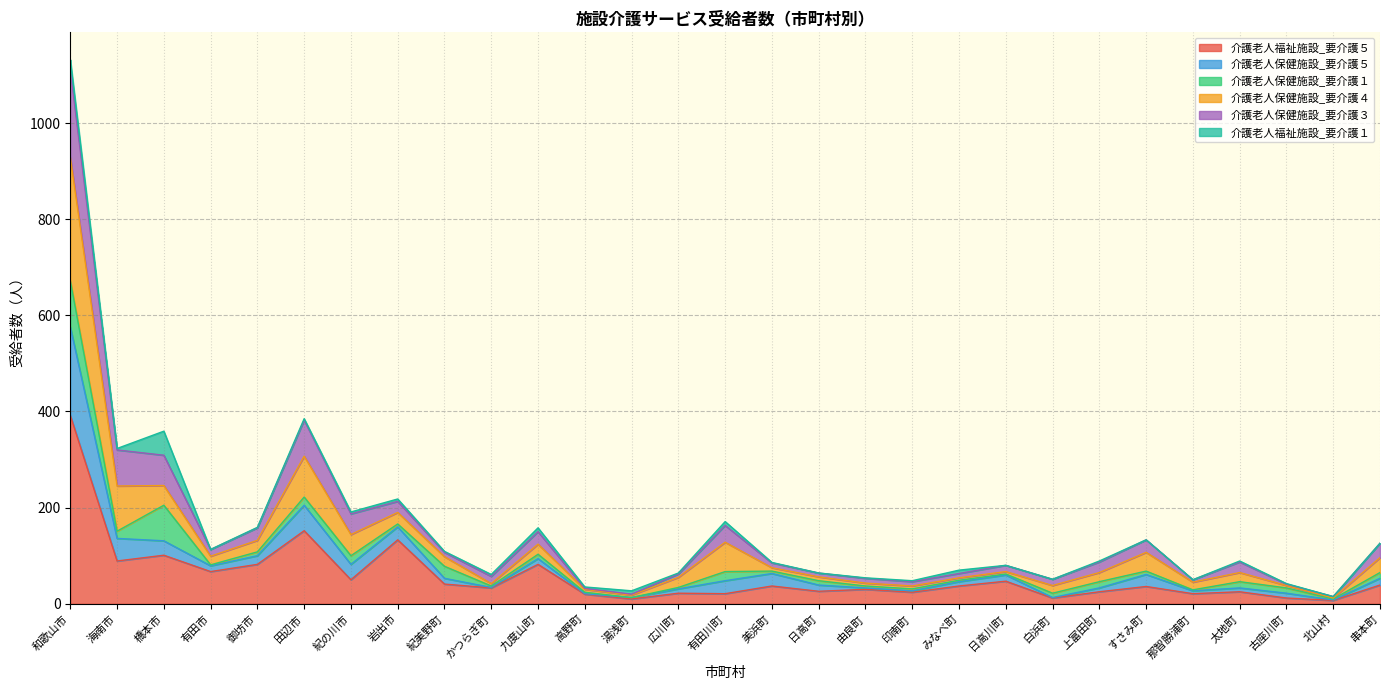

At which label does 介護老人福祉施設_要介護５ reach its peak?

和歌山市